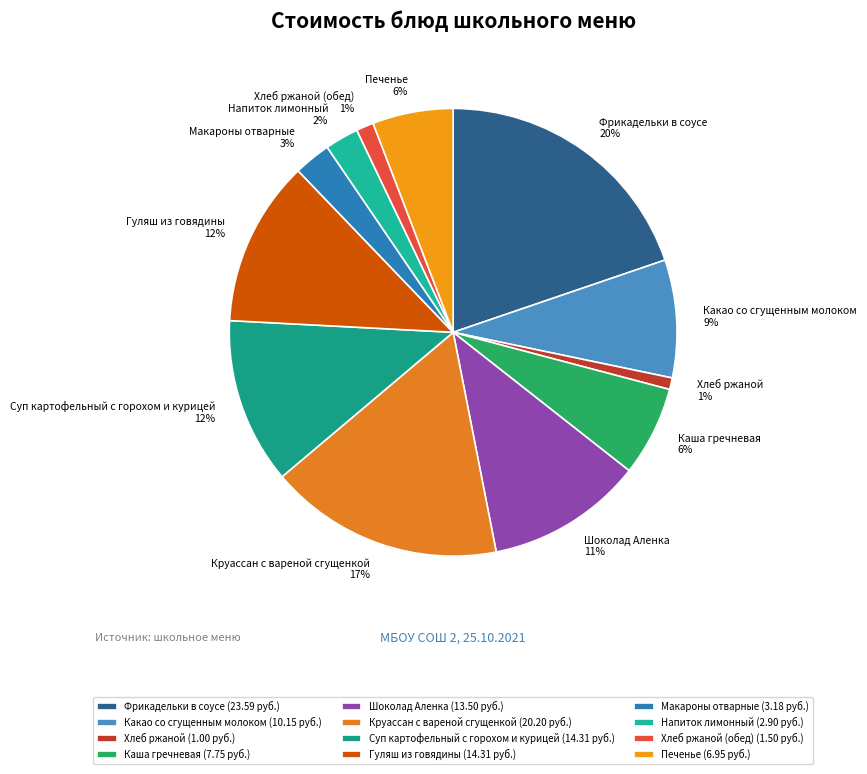

Does Хлеб ржаной (обед) represent more than half of the total?

No